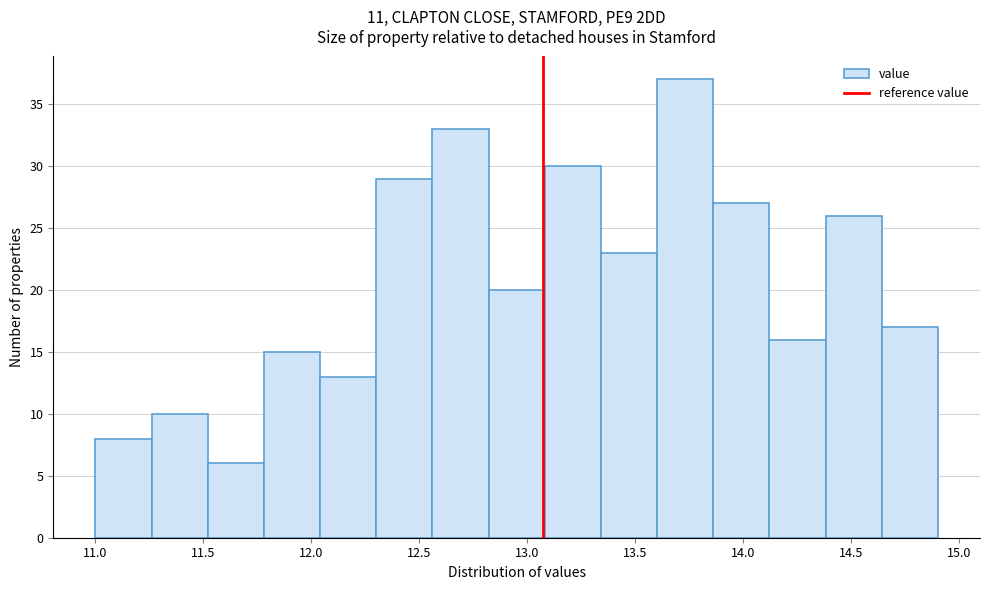

How tall is the bar that spans 11.00 to 11.26 on the x-axis? Neither the bar edges nor the heights are printed on the chart, so give them approximately, as read against the axes.

8